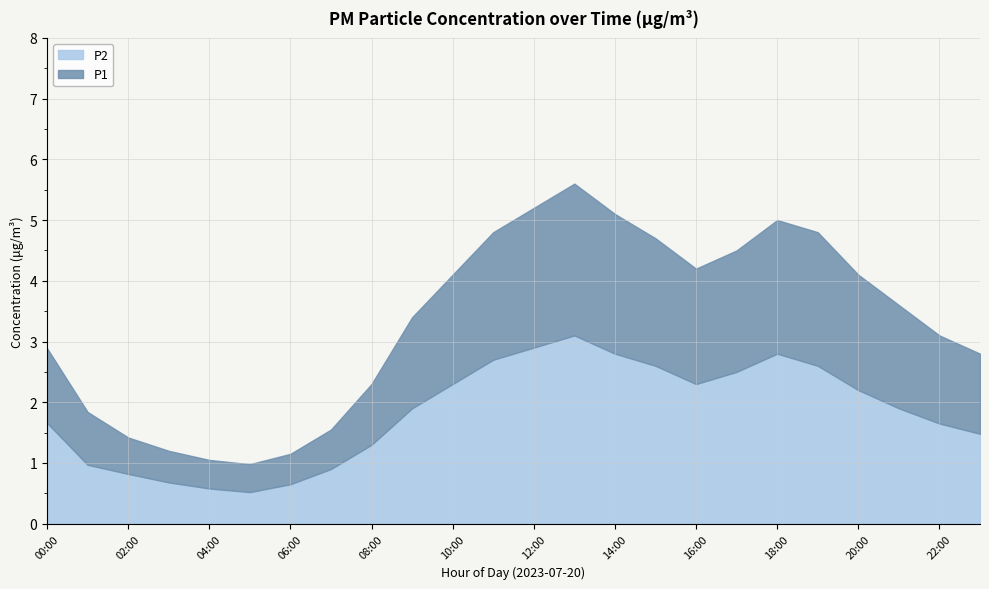

What is the total value across all series at 14:00?

5.1